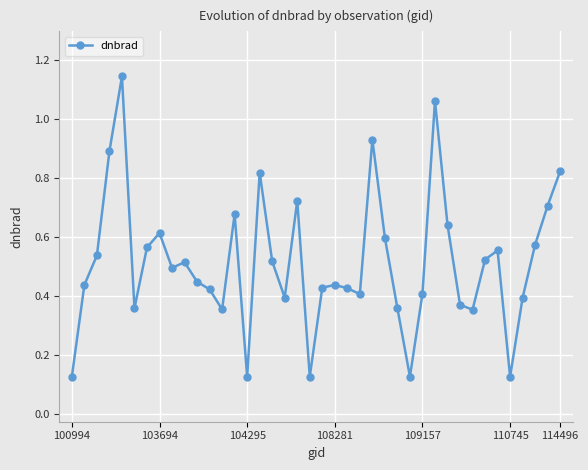

True or false: there are more than 1 points higher than both neighbors.

True